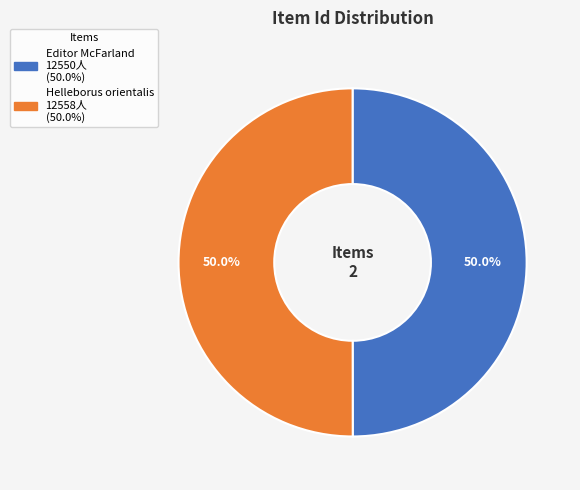

What is the ratio of the value at Helleborus orientalis to the value at Editor McFarland?

1.0